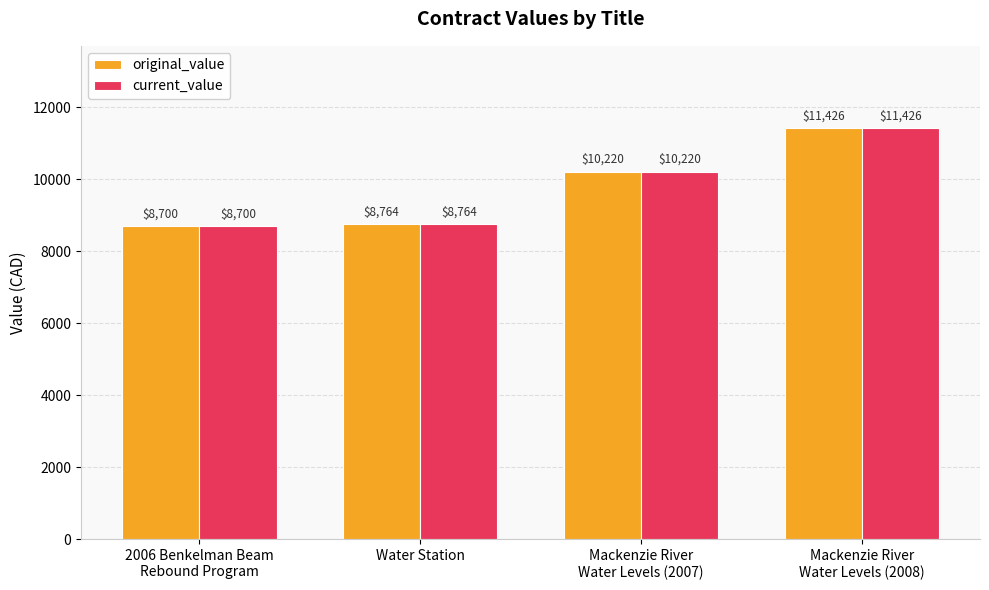

What is the sum of all original_value values?

39110